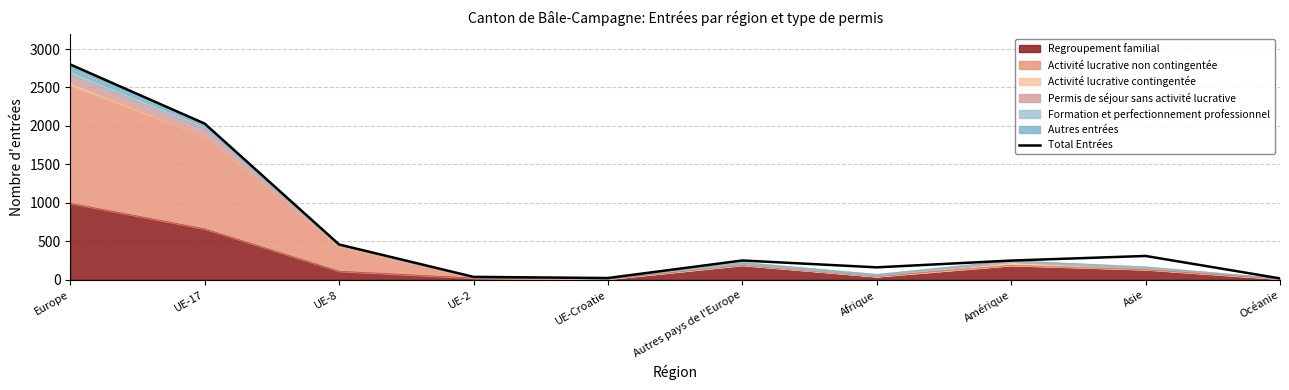

At which category does the chart reach its minimum across all series?

Océanie